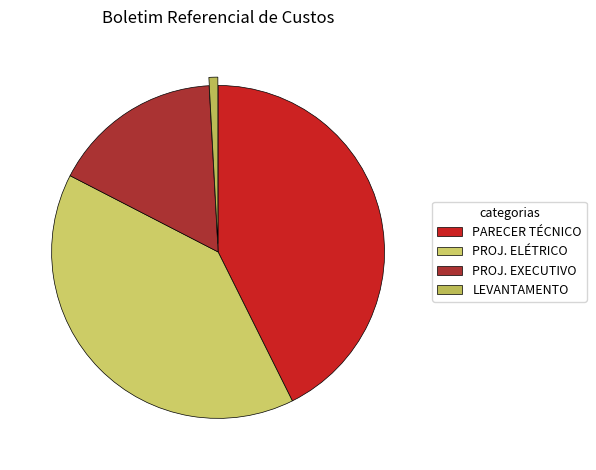

What is the smallest slice in the pie chart?

LEVANTAMENTO